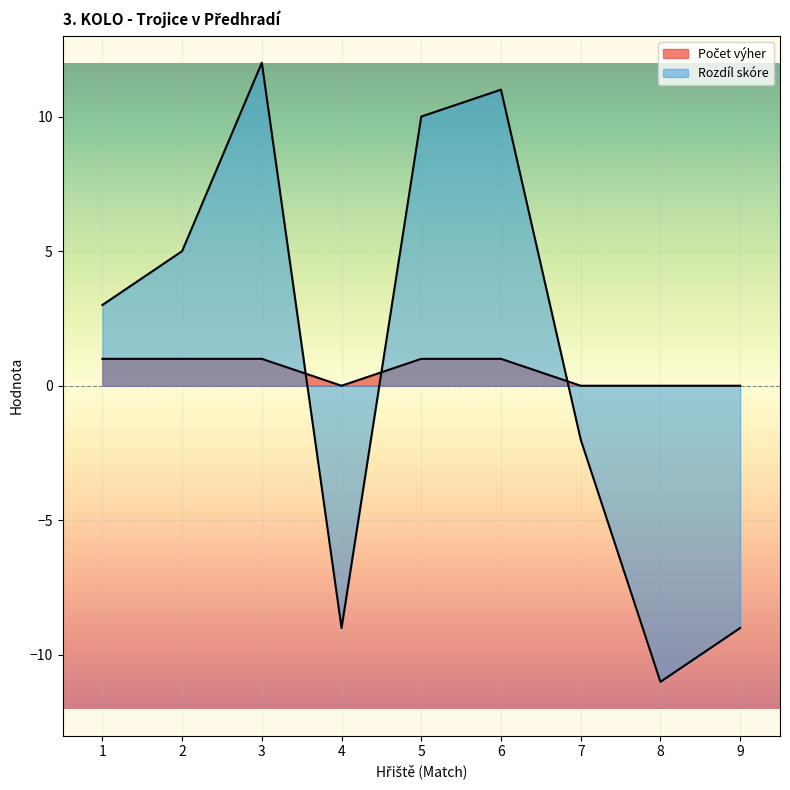

How many values in the Rozdíl skóre series exceed 3?

4